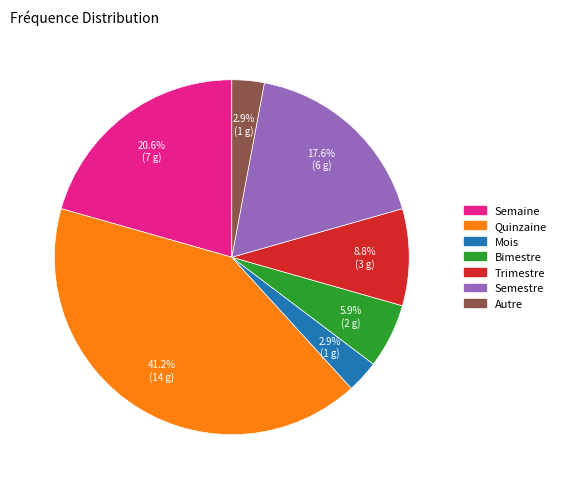

How many slices are in this pie chart?

7